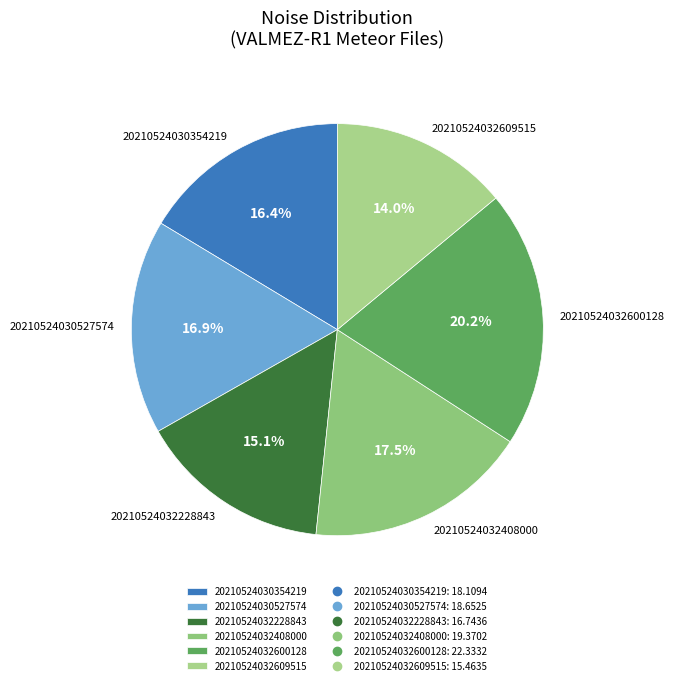

To the nearest percent, what portion does 20210524032228843 represent?

15%